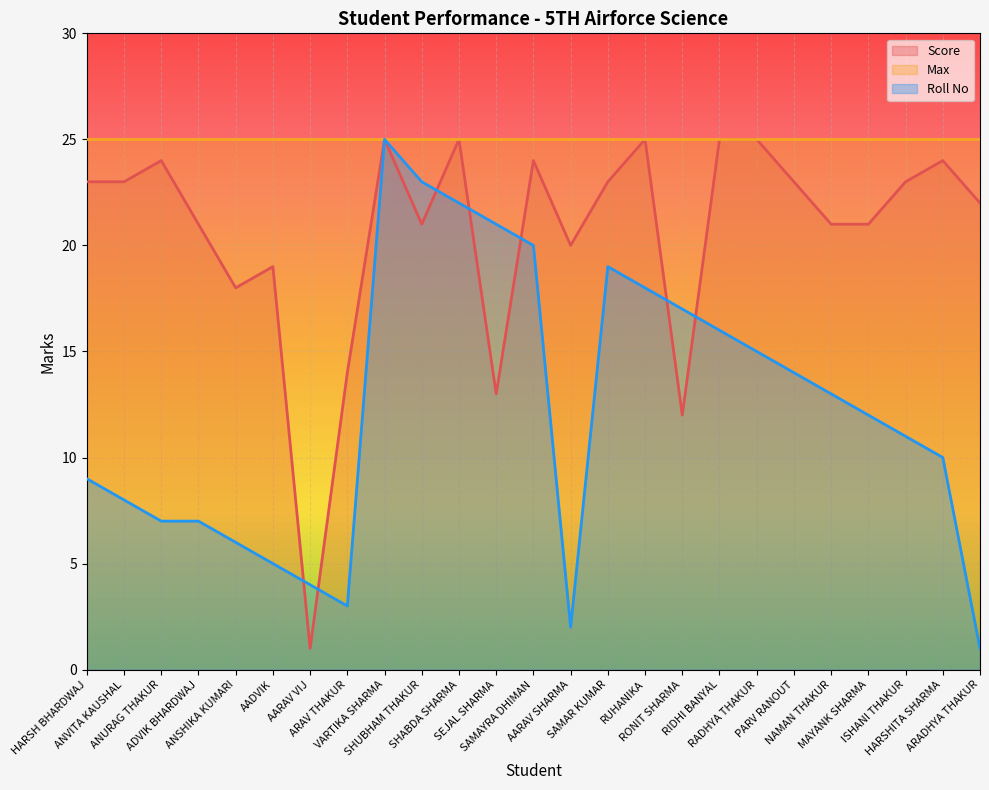

Rank the series at ANURAG THAKUR from highest to lowest value.

Max, Score, Roll No